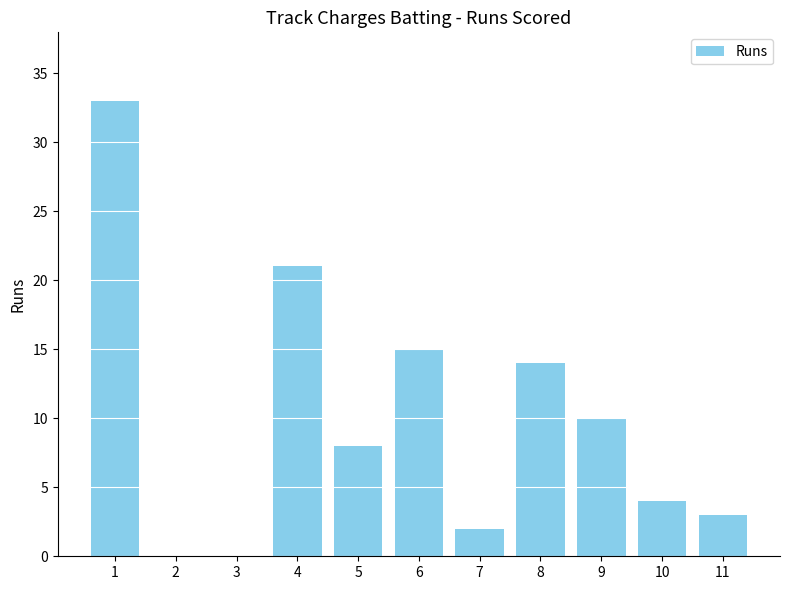

Approximately how many times larger is the value at 4 compared to 7?

10.5